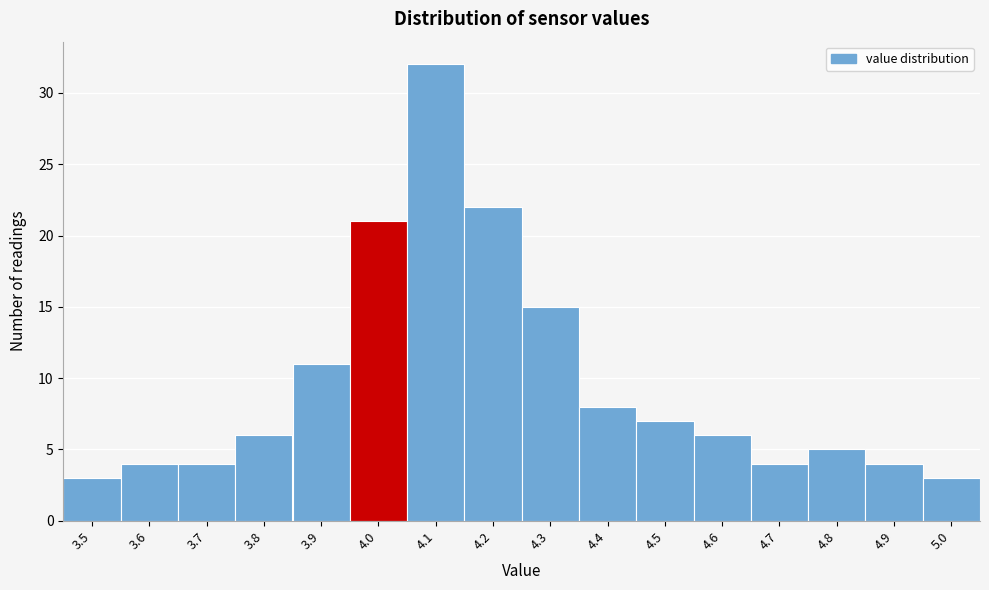

Reading left to right, transcribe all the data shown in this chart.

3.5=3	3.6=4	3.7=4	3.8=6	3.9=11	4.0=21	4.1=32	4.2=22	4.3=15	4.4=8	4.5=7	4.6=6	4.7=4	4.8=5	4.9=4	5.0=3